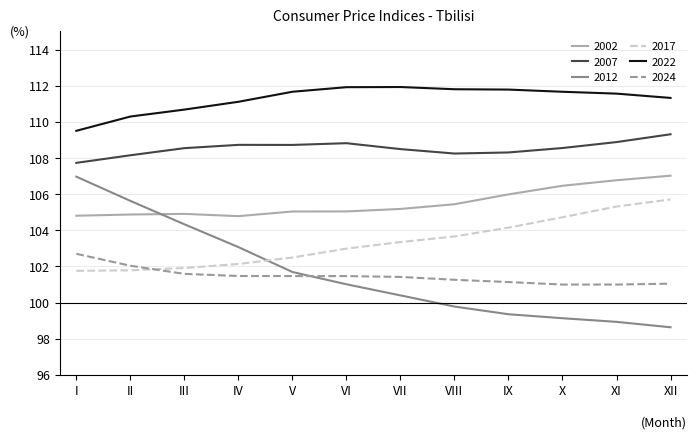

At VIII, list the series in order from smallest to largest.

2012, 2024, 2017, 2002, 2007, 2022